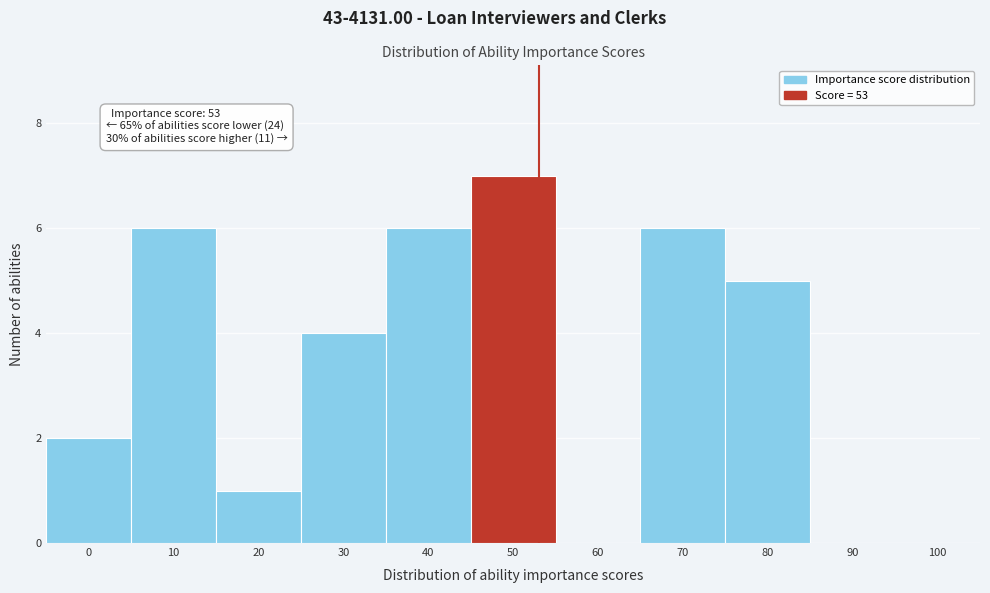

Over which range of the x-axis is the bar tallest?

45 to 55